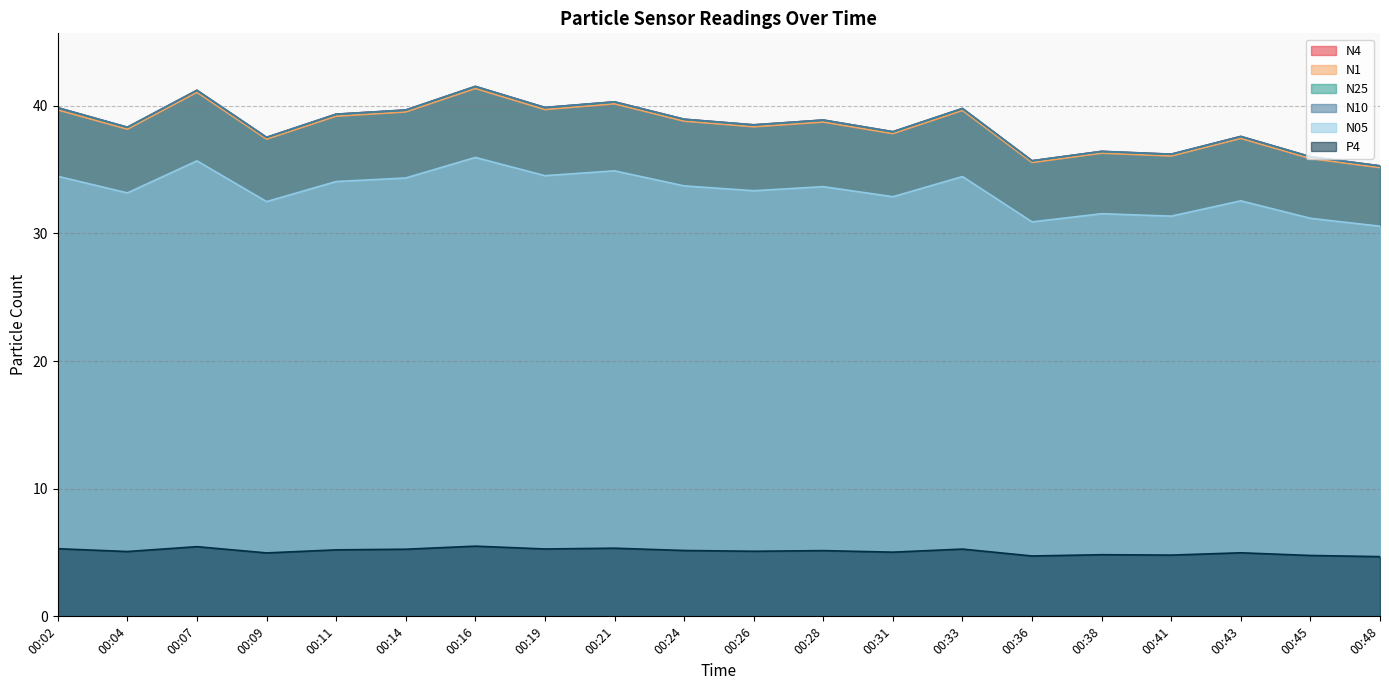

Rank the series at 00:41 from highest to lowest value.

N10, N4, N25, N1, N05, P4